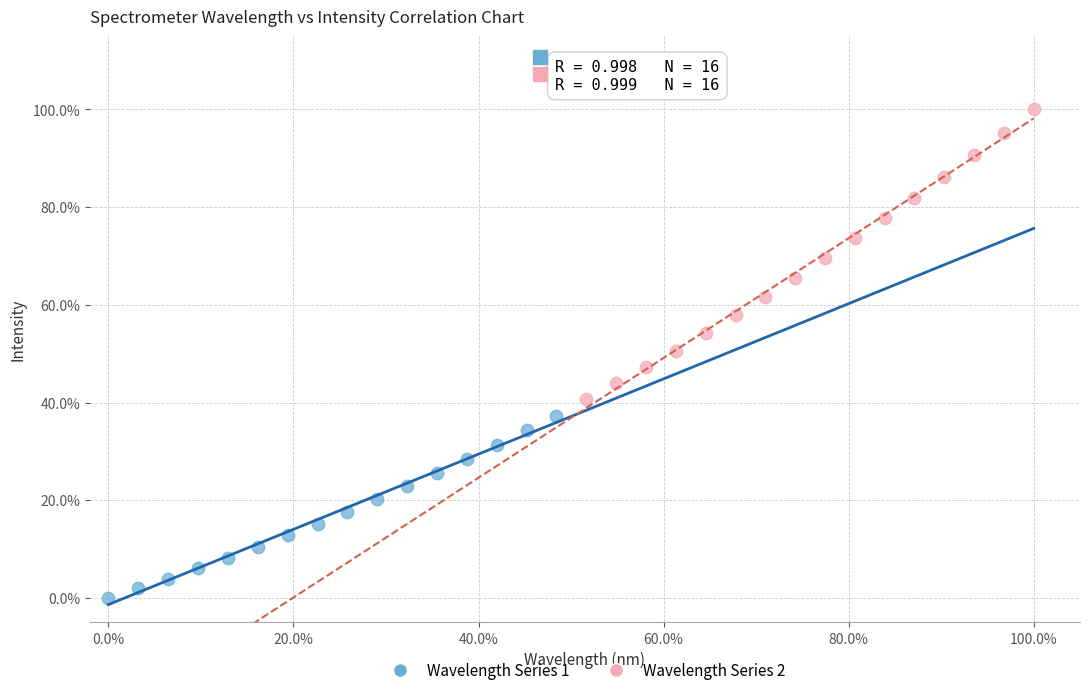

Which series reaches the maximum Y coordinate?

Wavelength Series 2